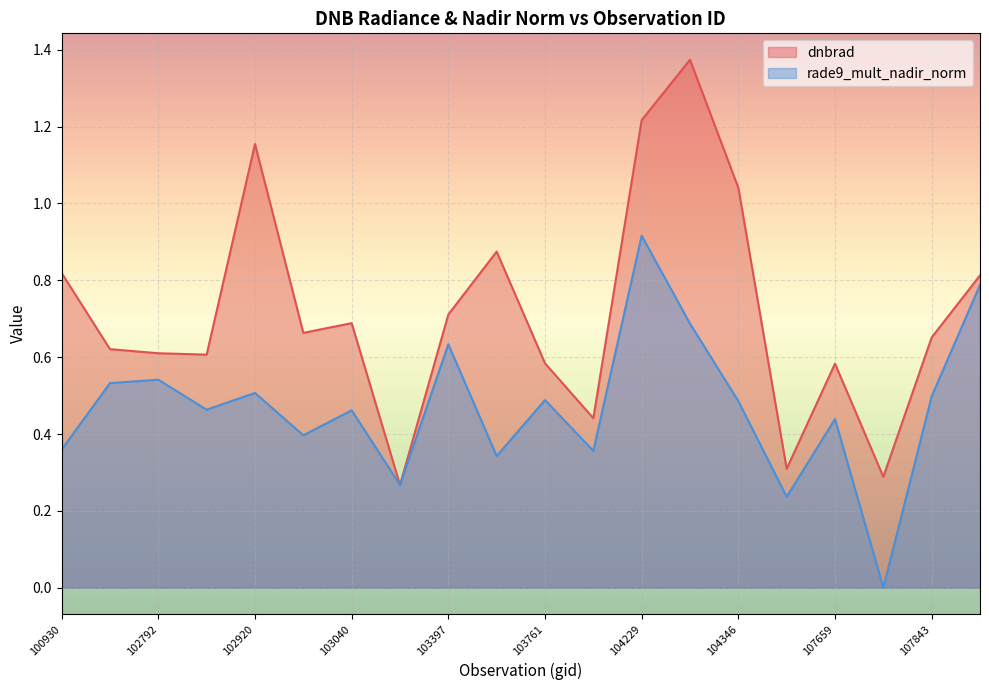

How many lines are shown in the chart?

2